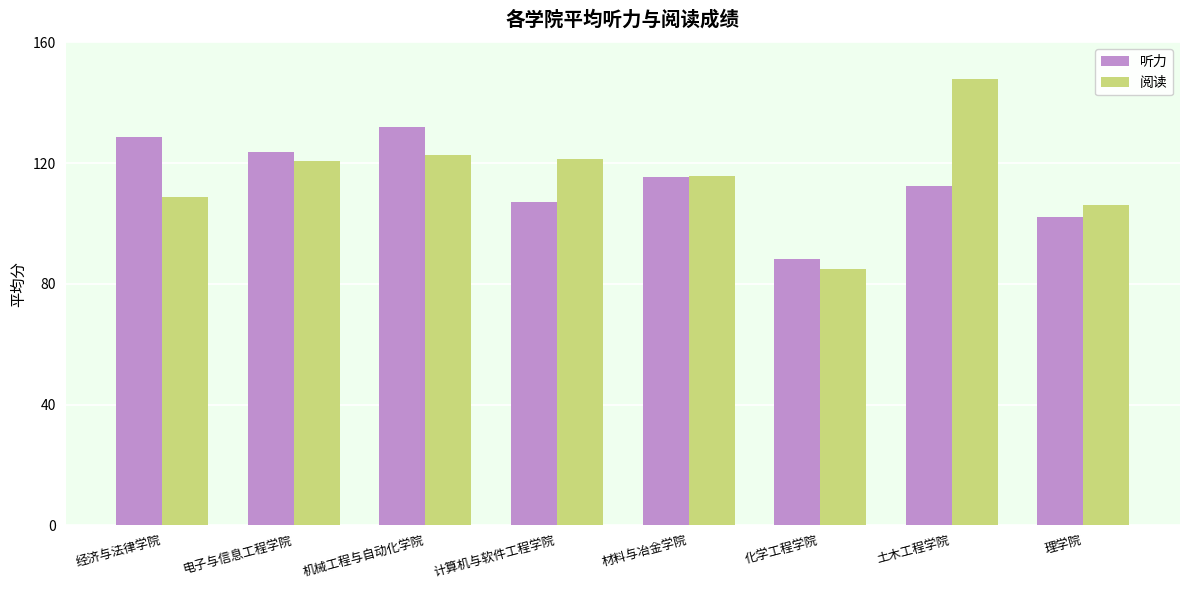

At which category is the sum across all series the highest?

土木工程学院